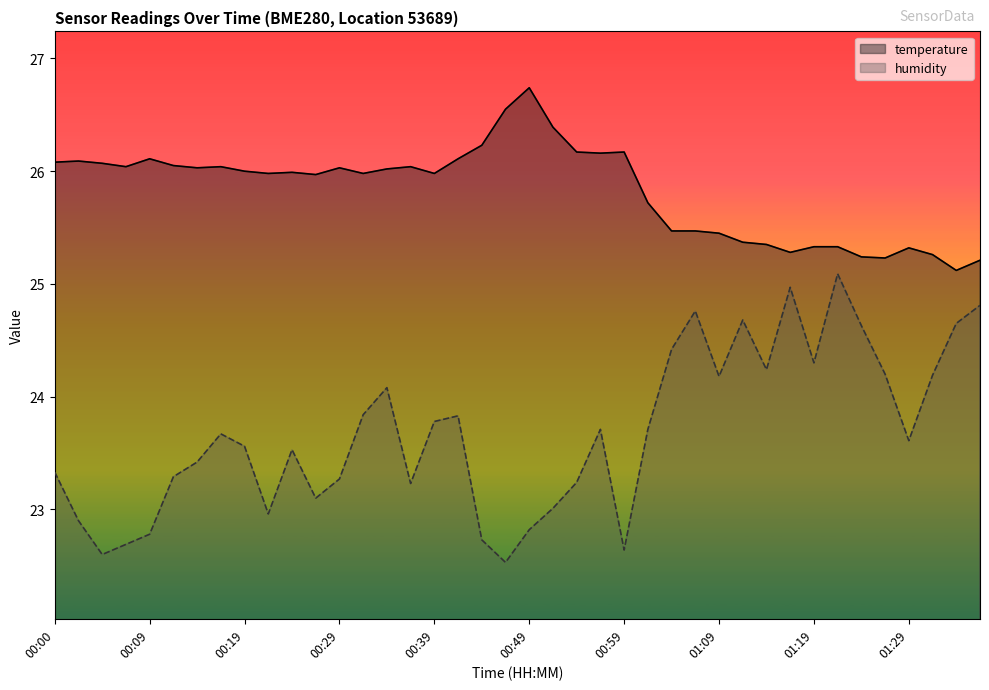

Where does the temperature series first go above 26?

00:00